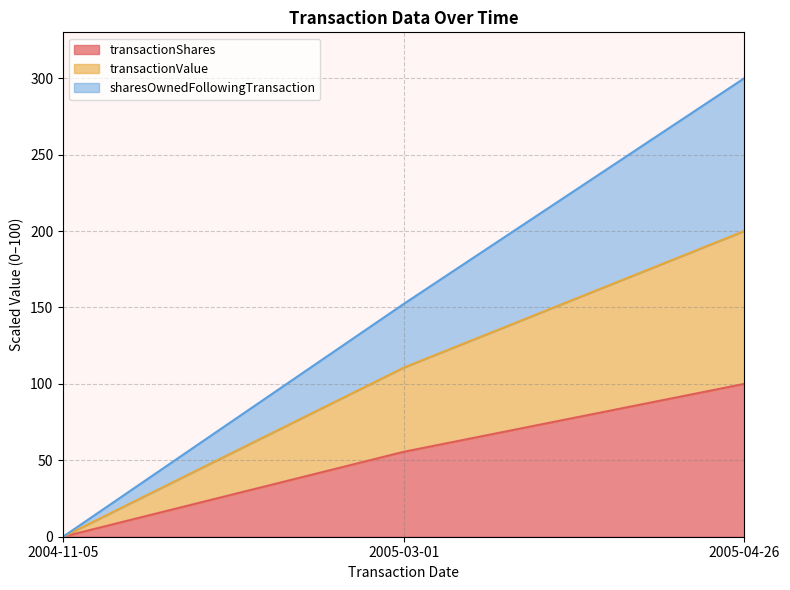

At which category is the sum across all series the highest?

2005-04-26